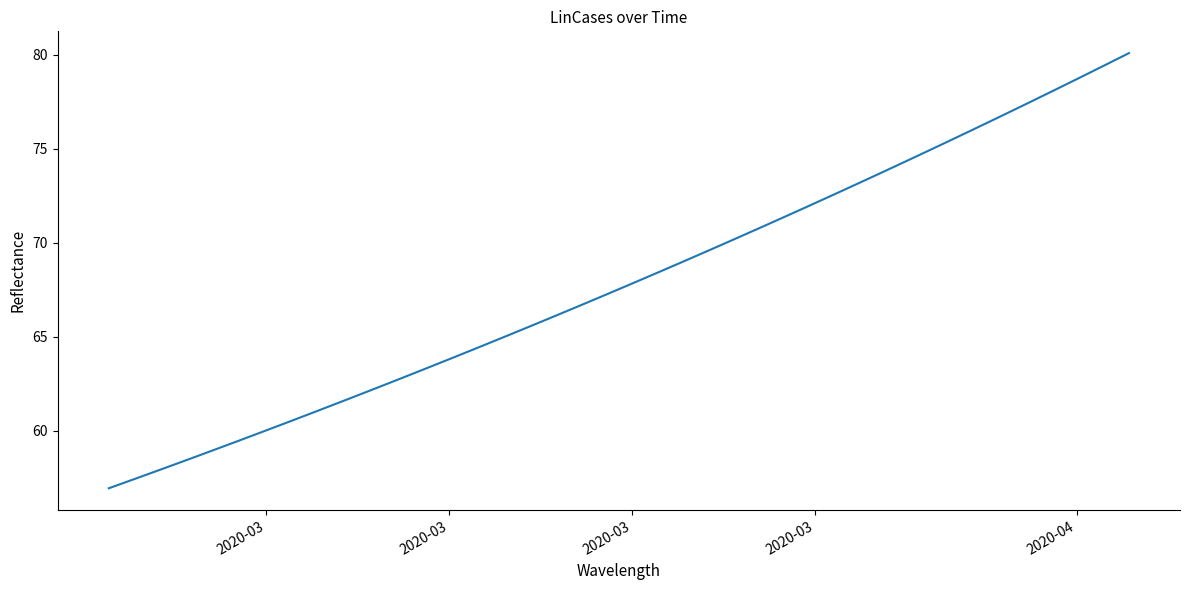

Count the number of data series in this chart.

1